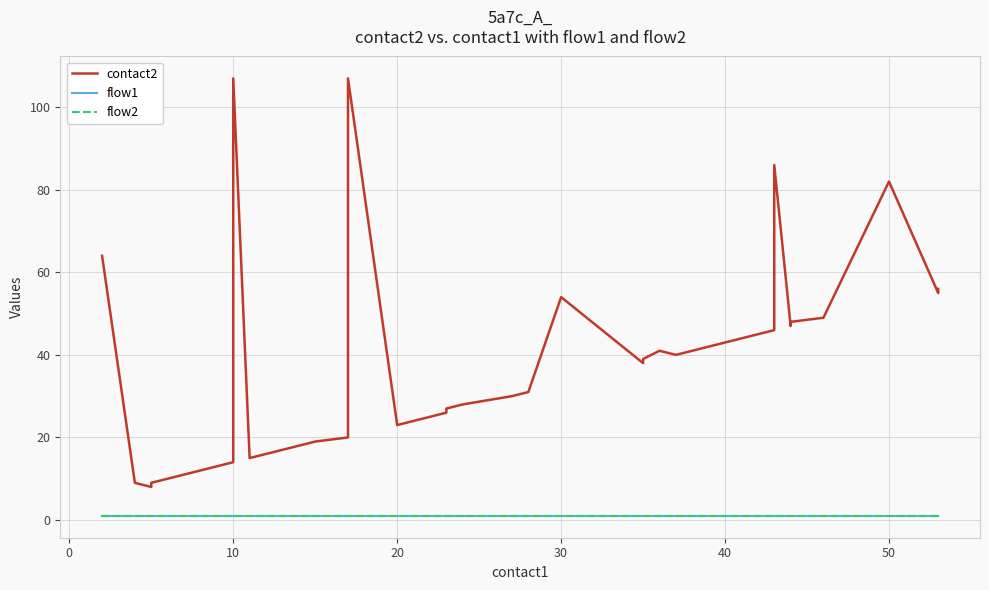

How many series are shown in this chart?

3